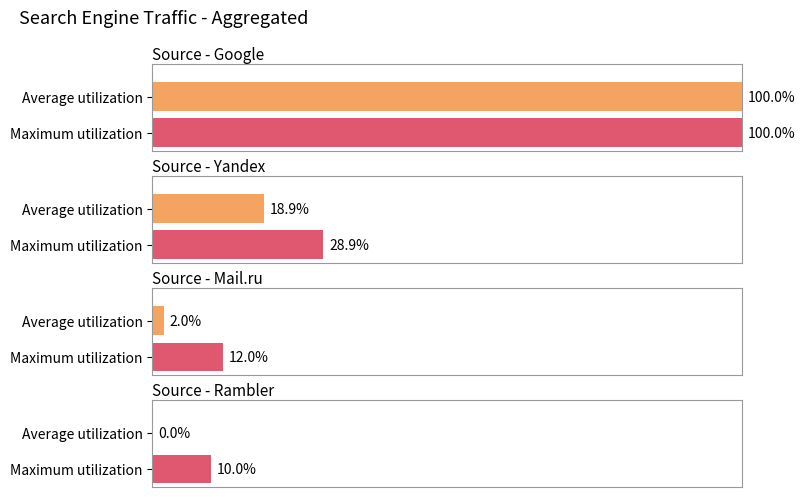

At 18, list the series in order from largest to smallest.

Google, Yandex, Mail.ru, Rambler